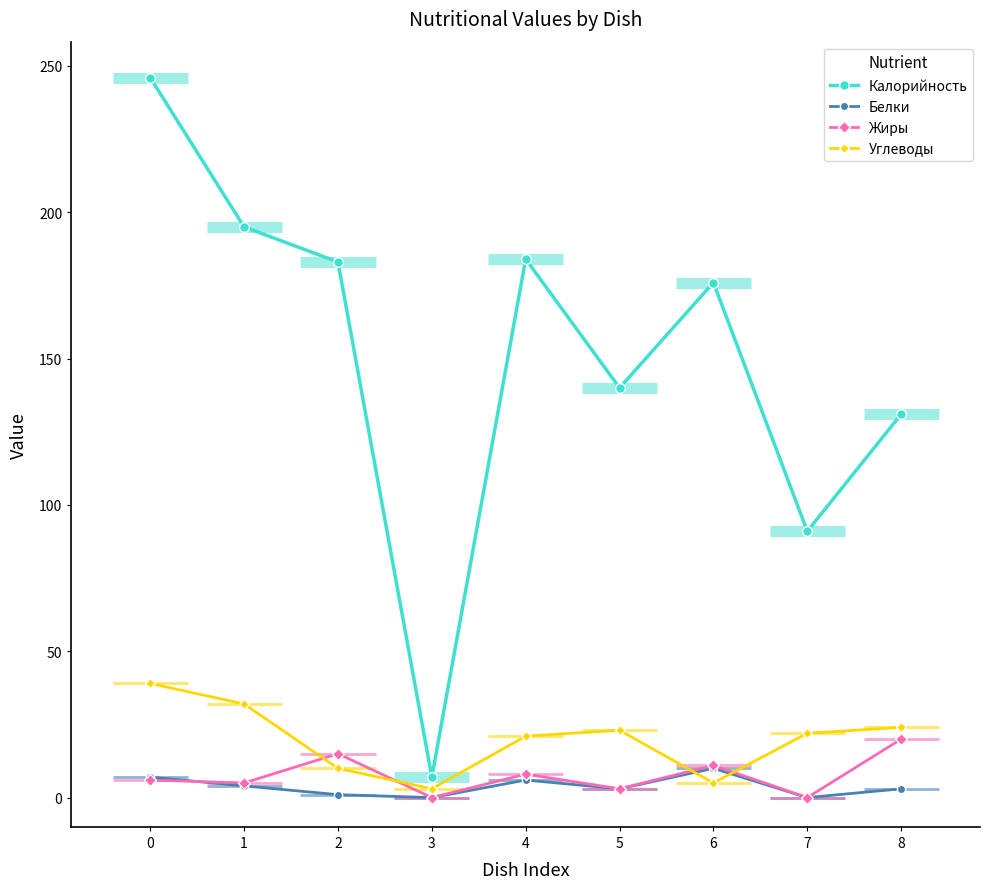

Which series ends up on top after the final intersection of Белки and Жиры?

Жиры